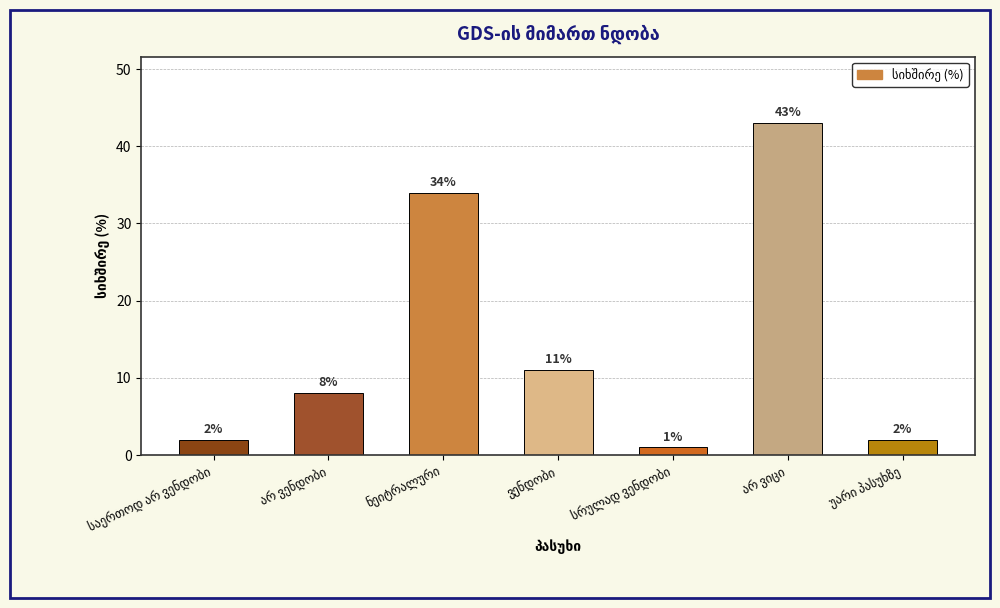

Reading left to right, list all the values displayed in this chart.

2	8	34	11	1	43	2